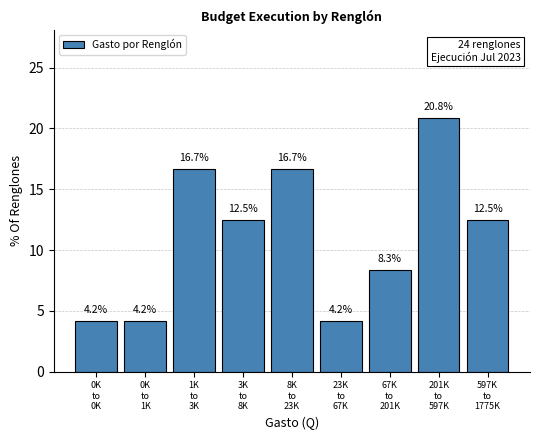

Reading left to right, extract all data points from this chart.

4.2	4.2	16.7	12.5	16.7	4.2	8.3	20.8	12.5